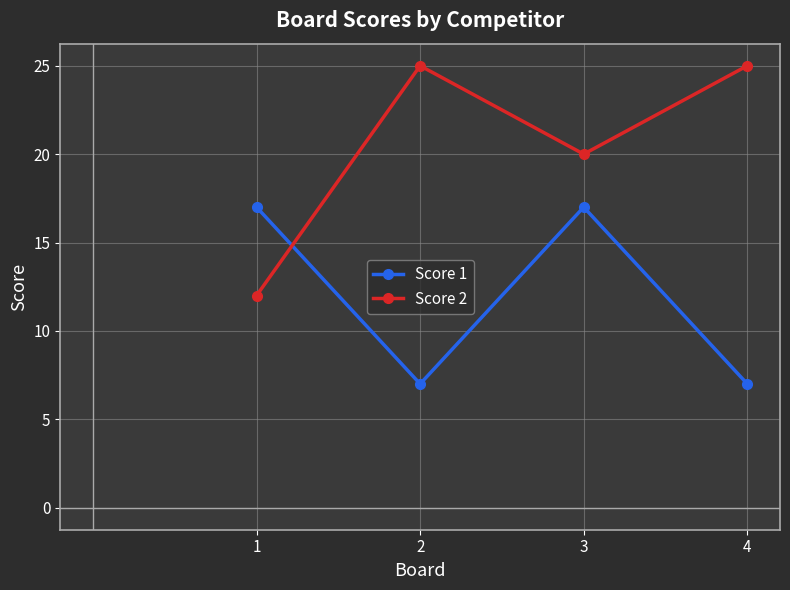

What is the maximum value shown in the chart?

25